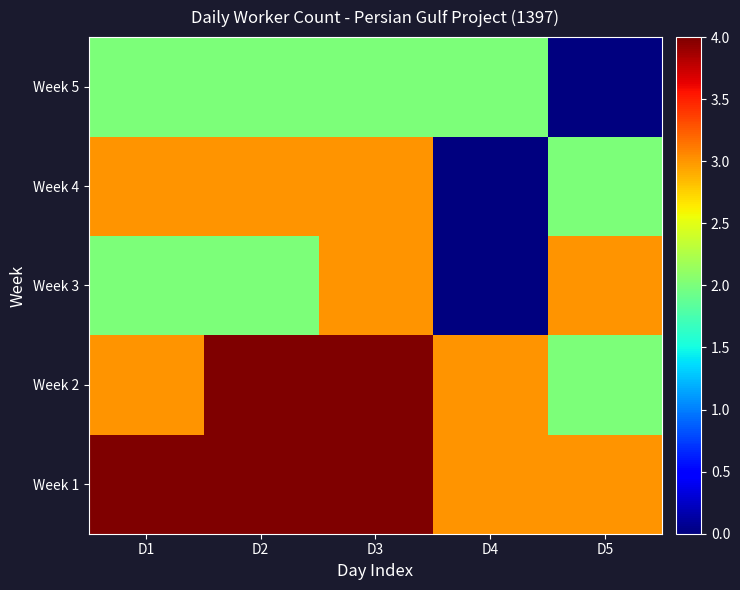

Between D2 and D1, which is larger?

D2